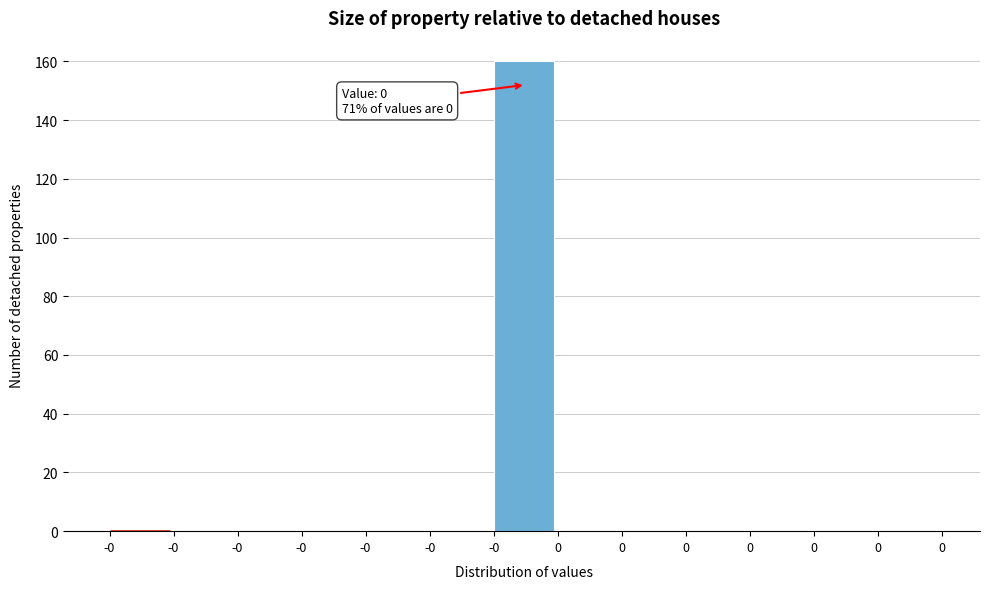

How many distinct data groups are displayed?

1